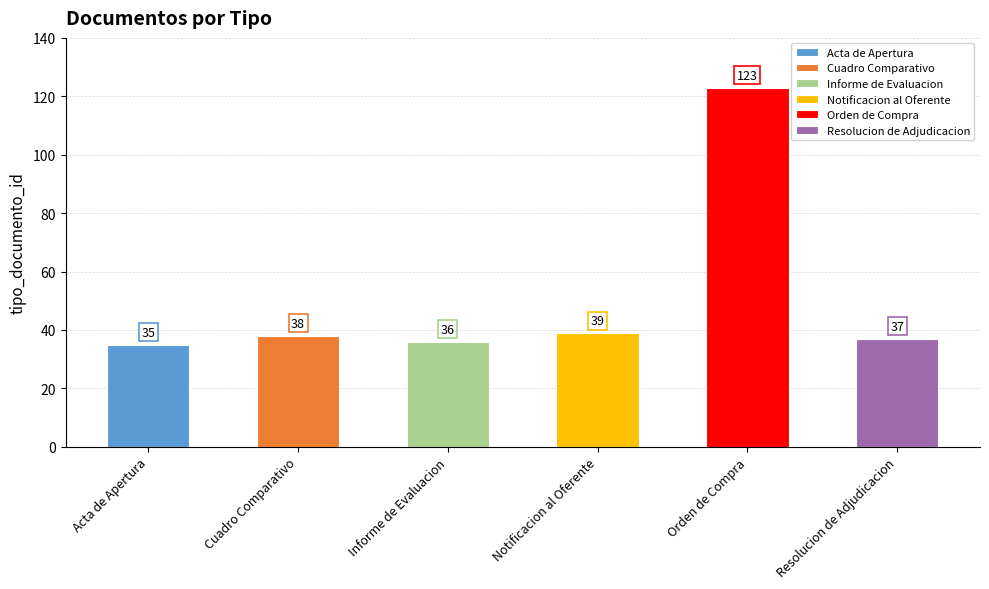

What is the approximate value at Orden de Compra?

123